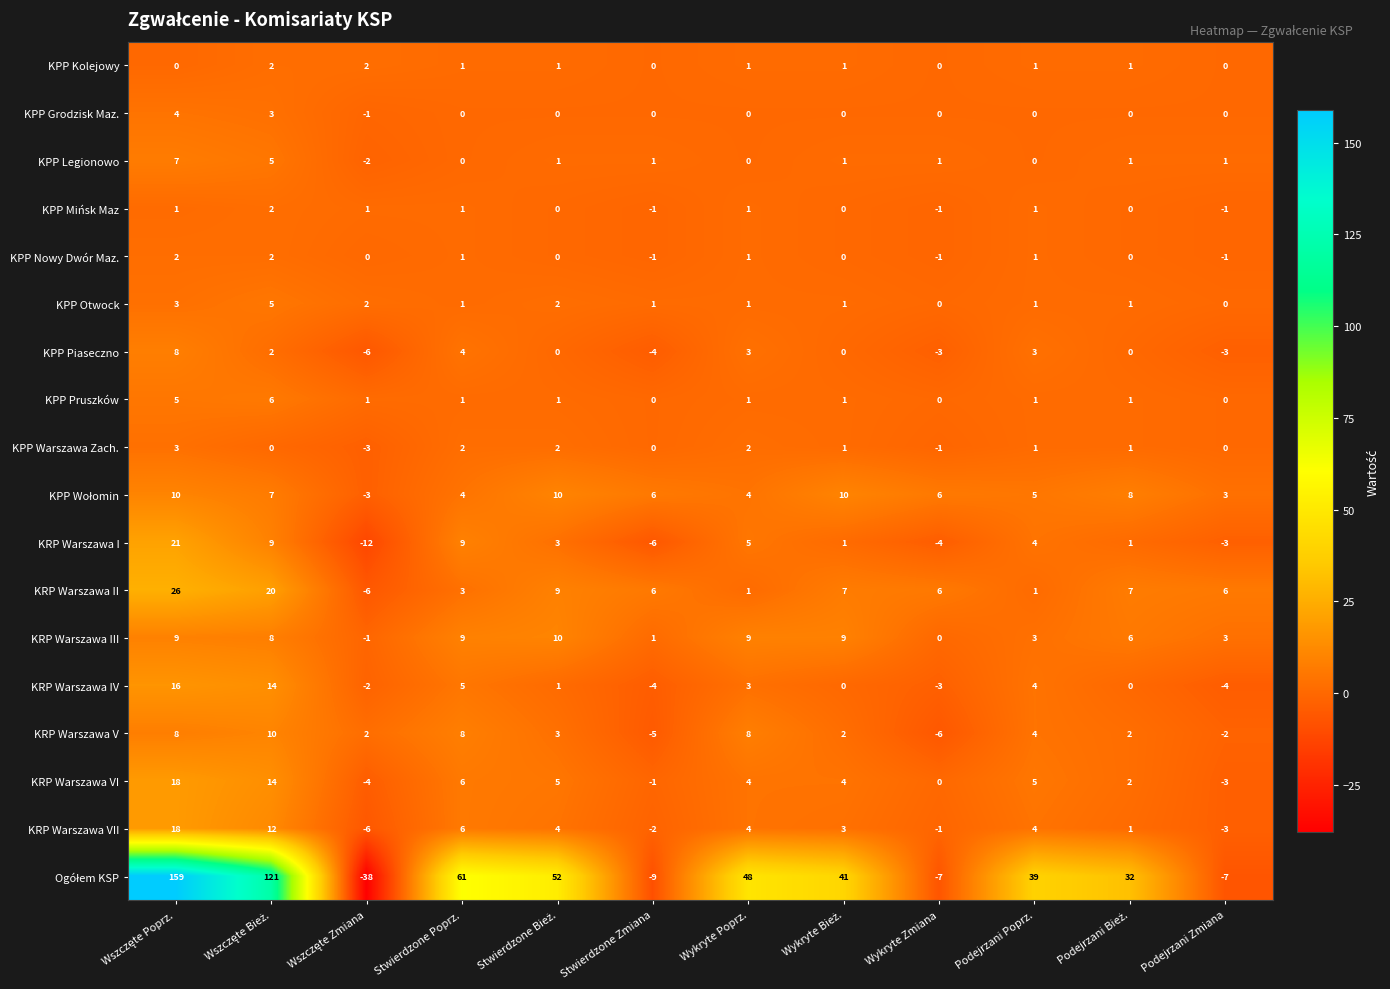

How many KPP Nowy Dwór Maz. values are between 0 and 1?

7